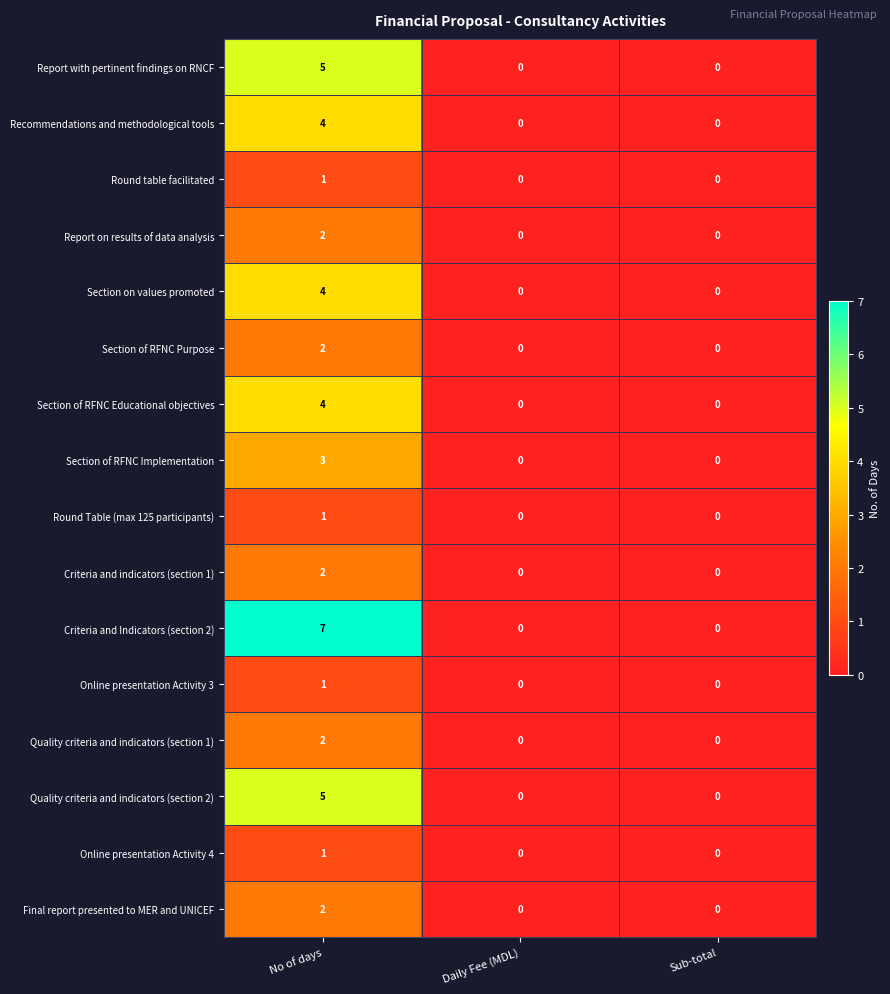

Which series has the largest range (max minus min)?

Criteria and Indicators (section 2)